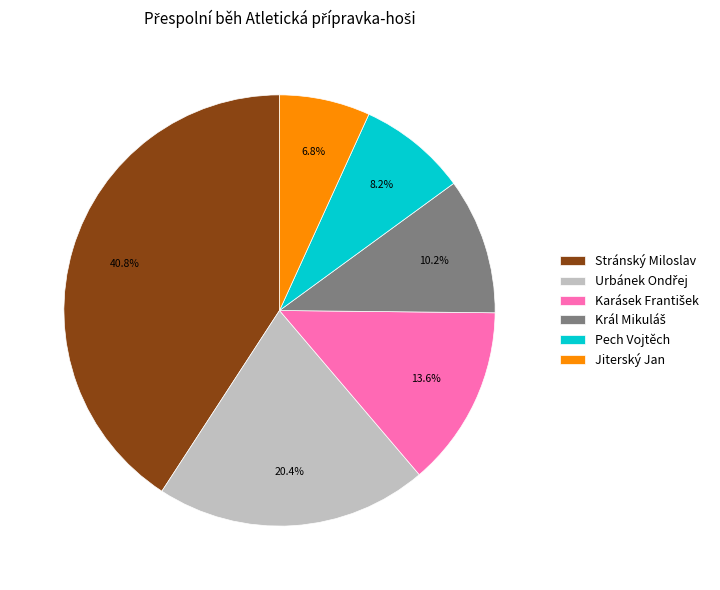

What is the smallest slice in the pie chart?

Jiterský Jan